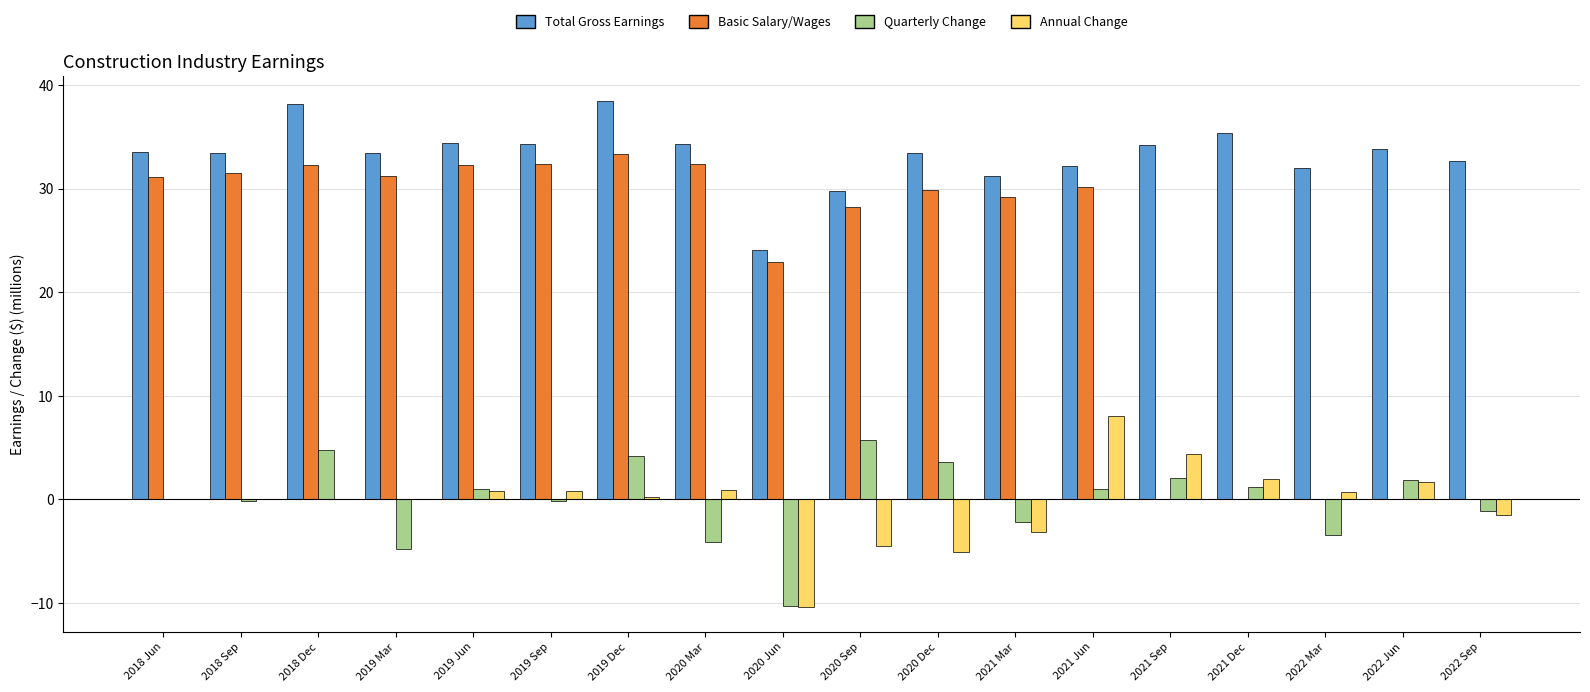

Between 2019 Mar and 2020 Jun, which series saw the biggest shift?

Annual Change